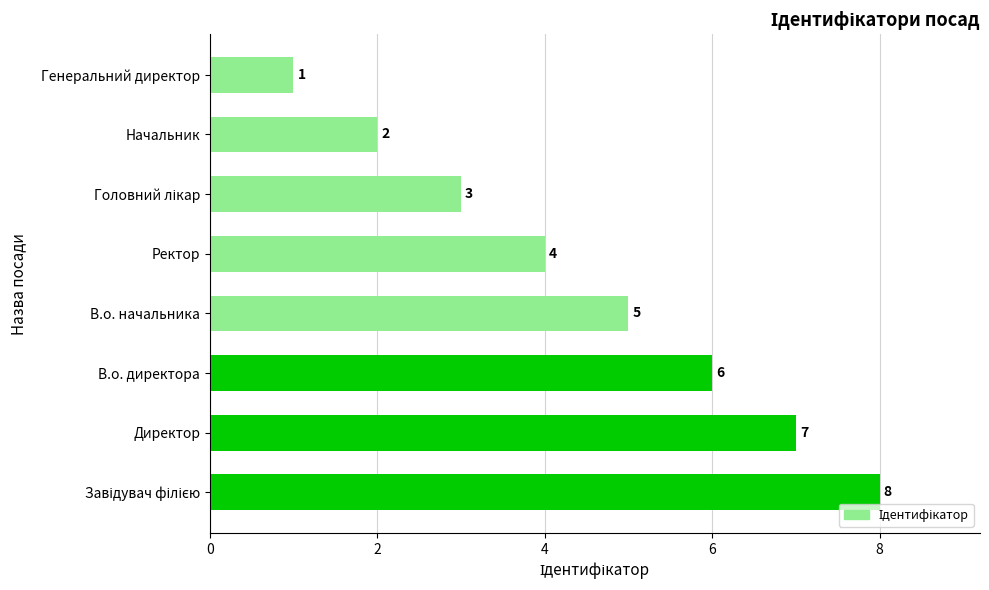

Which has a higher value, Генеральний директор or В.о. начальника?

В.о. начальника